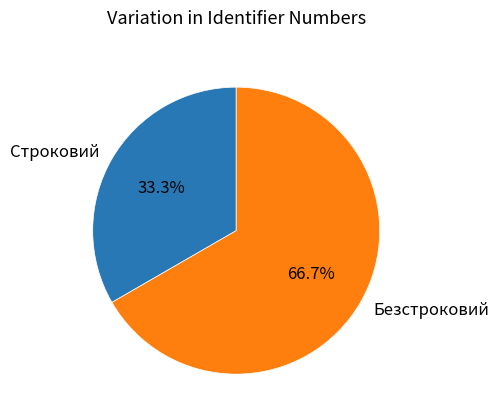

Does Безстроковий account for over 50% of the chart?

Yes